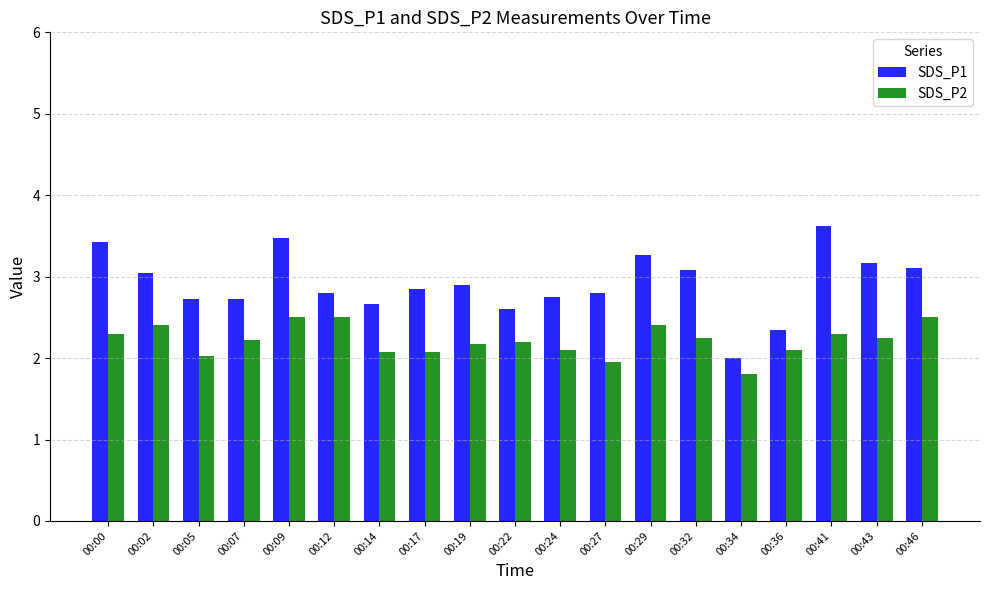

What is the total value across all series at 00:29?

5.7